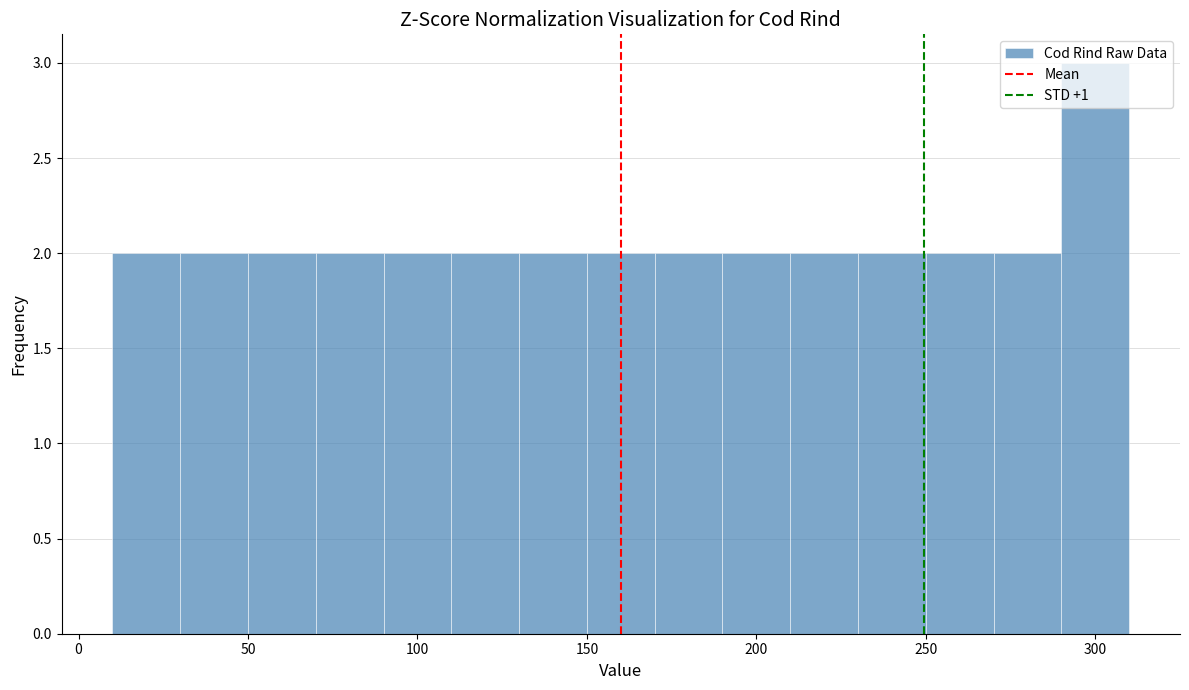

Reading left to right, list every bar in this chart as the range it spans on the x-axis followed by its height. The values are not printed on the chart, so give them approximately, as read against the axis.

10 to 30: 2
30 to 50: 2
50 to 70: 2
70 to 90: 2
90 to 110: 2
110 to 130: 2
130 to 150: 2
150 to 170: 2
170 to 190: 2
190 to 210: 2
210 to 230: 2
230 to 250: 2
250 to 270: 2
270 to 290: 2
290 to 310: 3